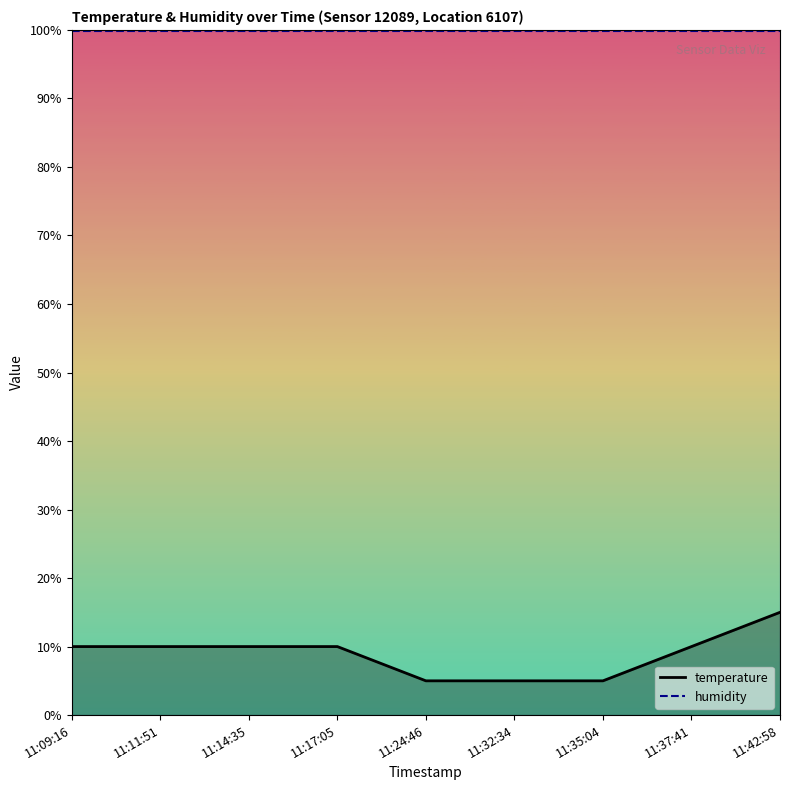

What is the average value?

8.9